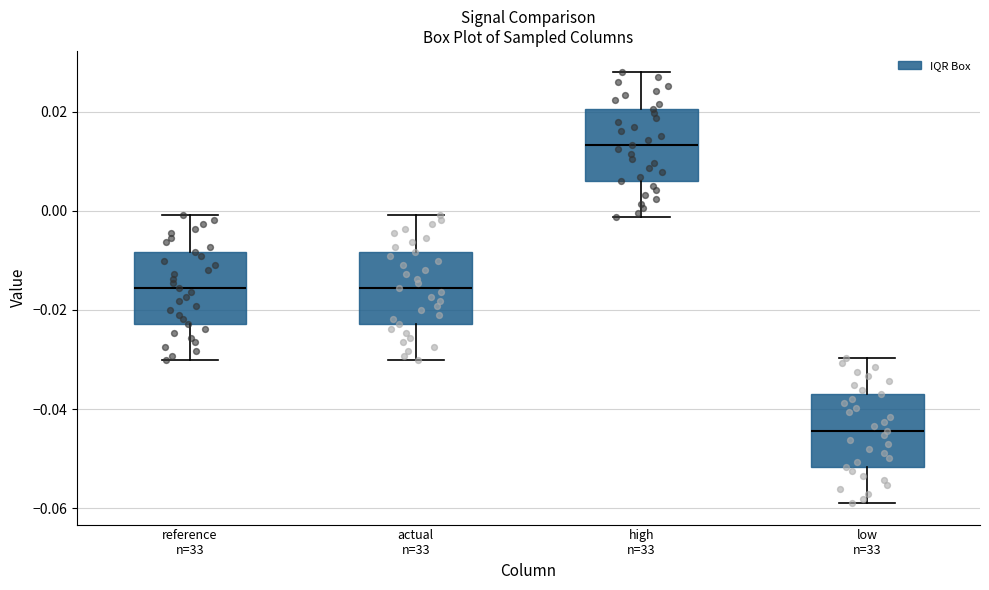

Which box's median line is the highest?

high n=33